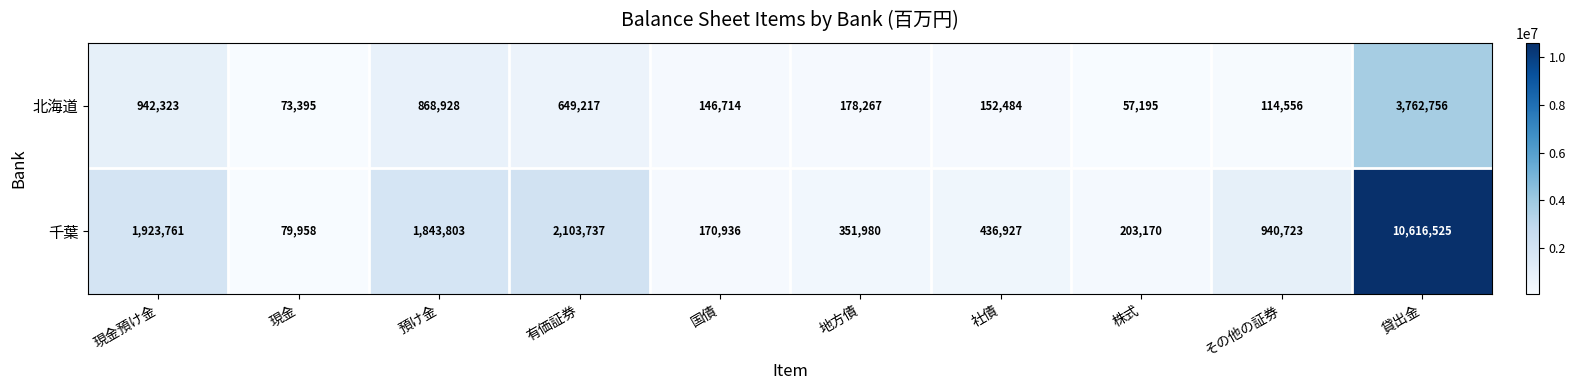

What is the average value of the 北海道 series?

694584